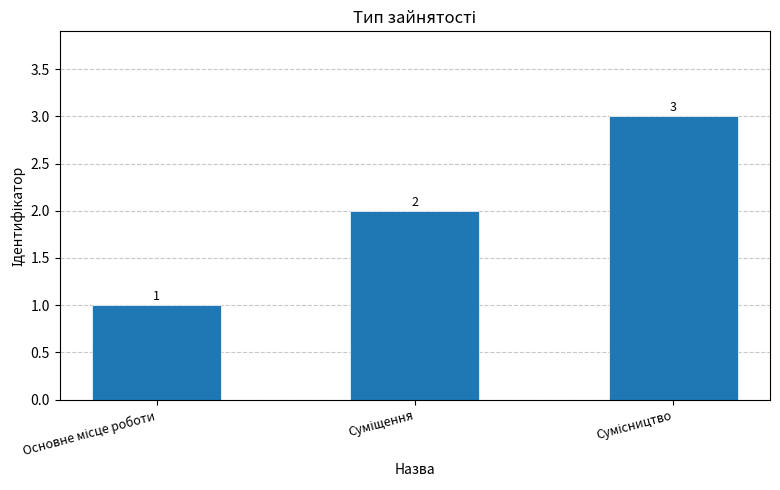

What is the maximum value shown in the chart?

3